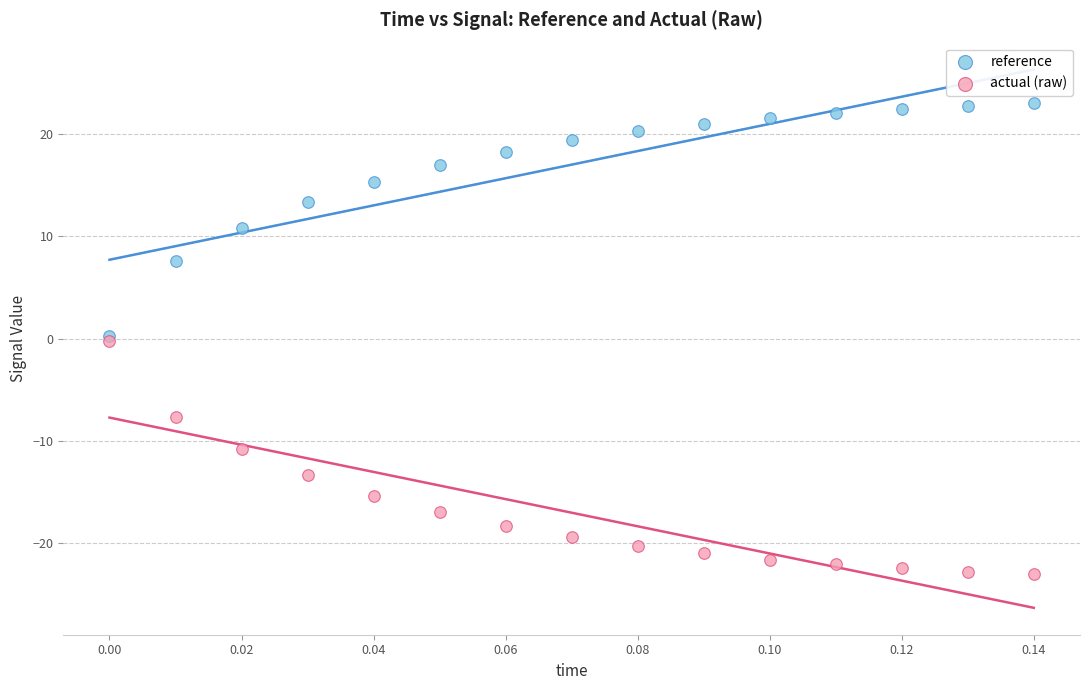

What are all the series names shown in the legend?

reference, actual (raw)